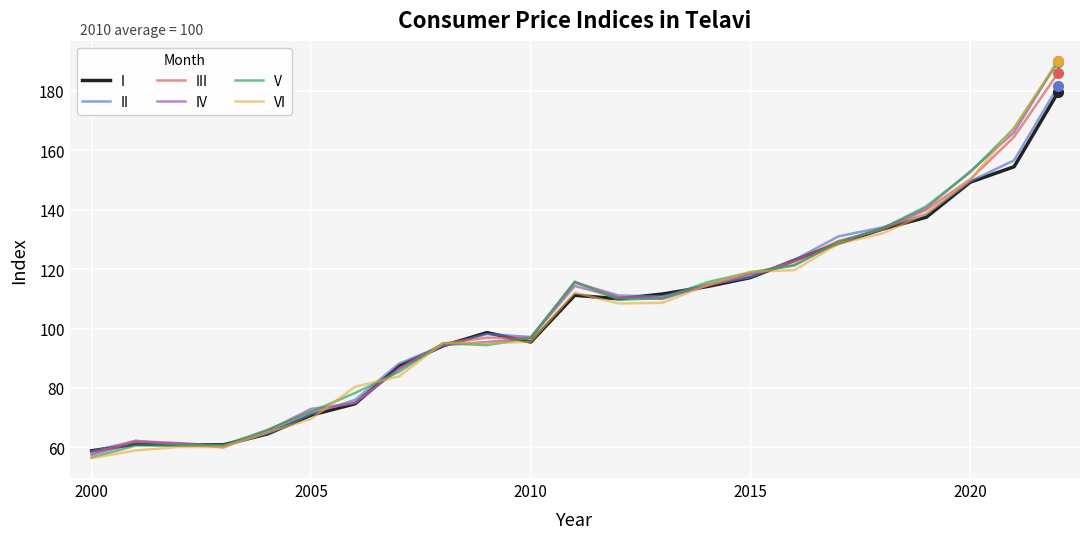

What is the smallest value displayed?

56.4